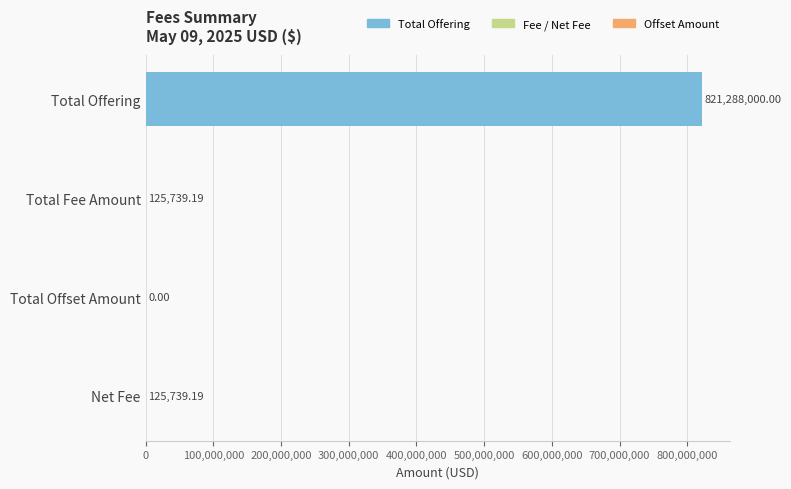

At which category does the chart reach its peak across all series?

Total Offering